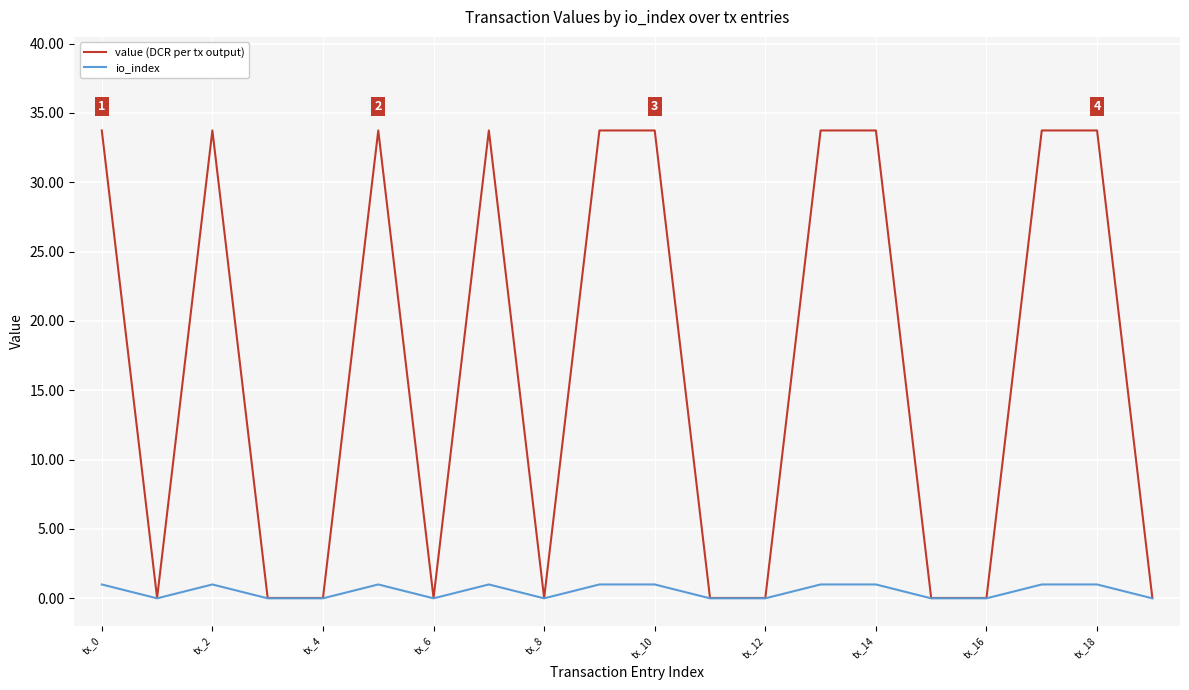

Does the chart have visible grid lines?

Yes